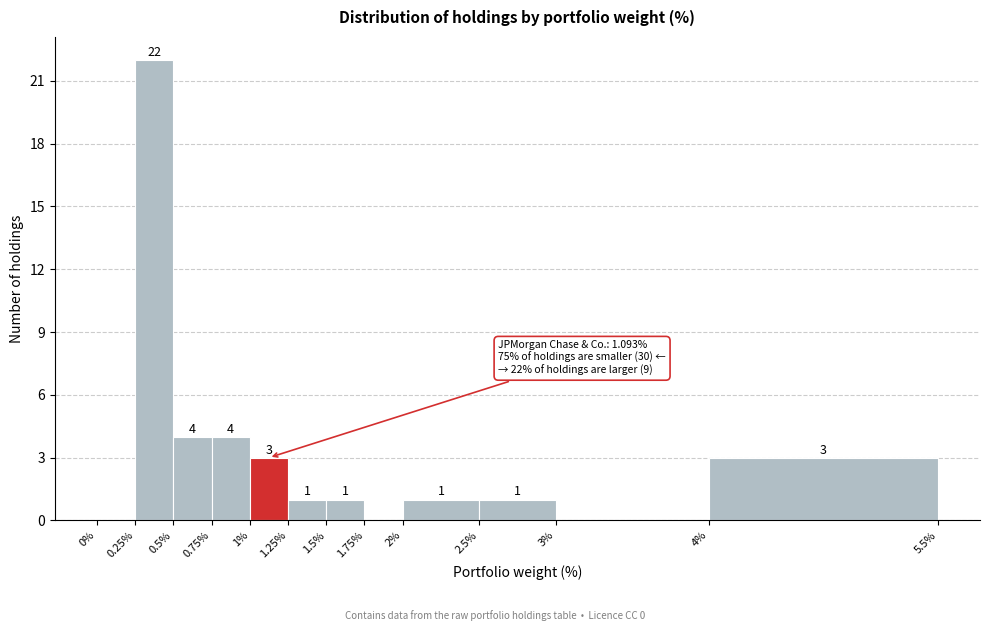

Over which range of the x-axis is the bar tallest?

0.25% to 0.5%